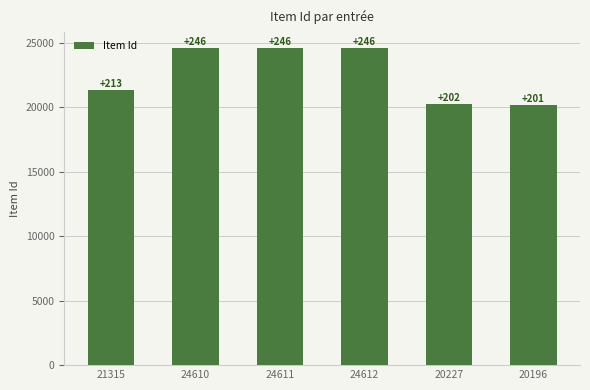

Reading left to right, transcribe all the data shown in this chart.

21315	24610	24611	24612	20227	20196